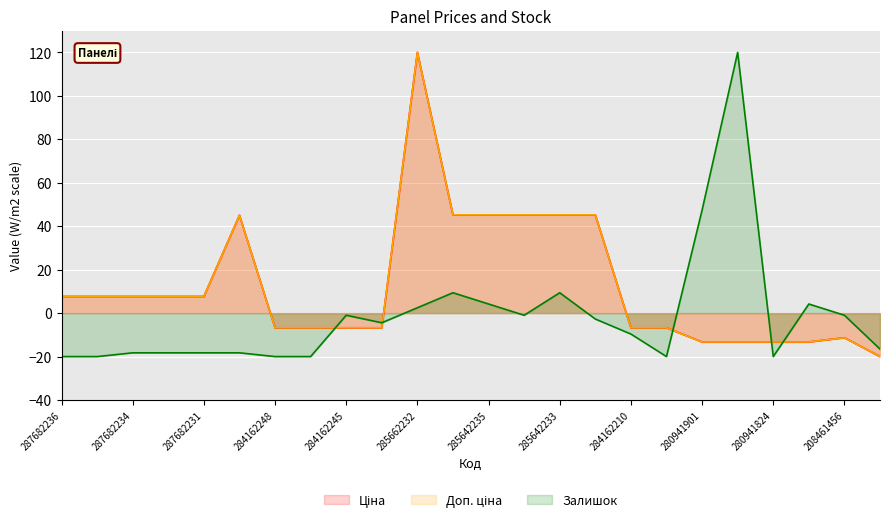

At which category is the sum across all series the highest?

285662232